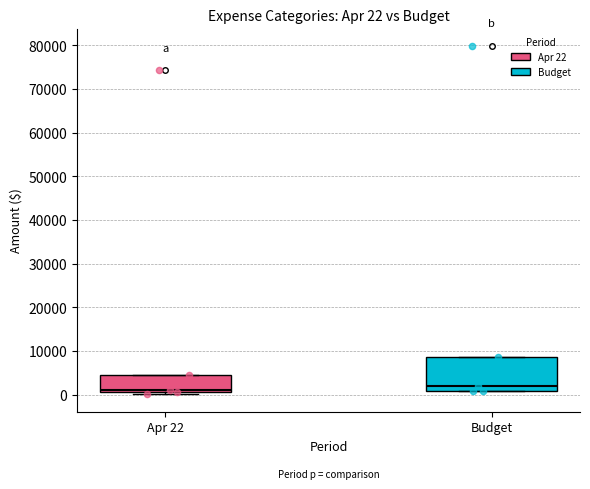

Comparing the boxes themselves (not the whiskers), which one is the tallest?

Budget